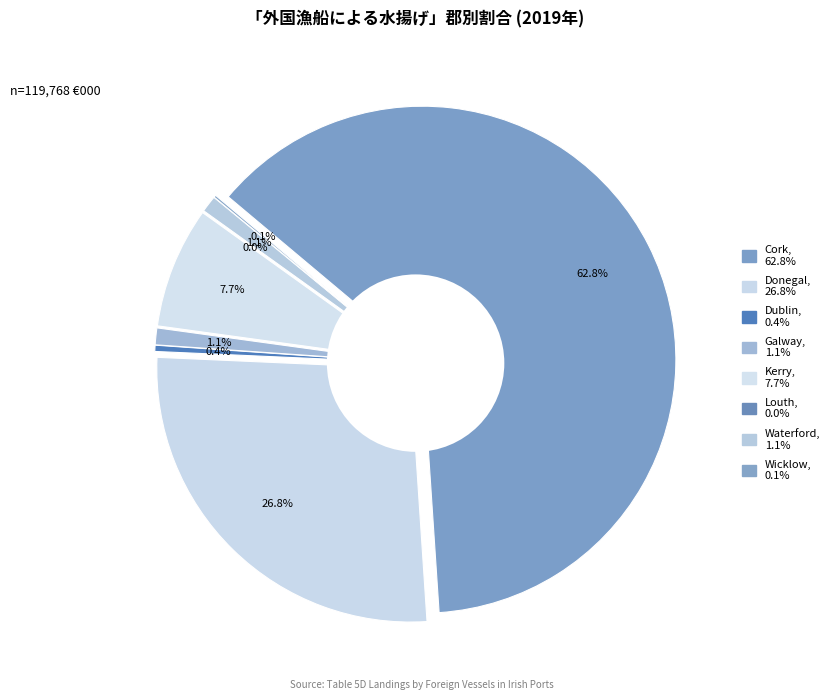

Is the sum of Cork and Wicklow greater than half?

Yes